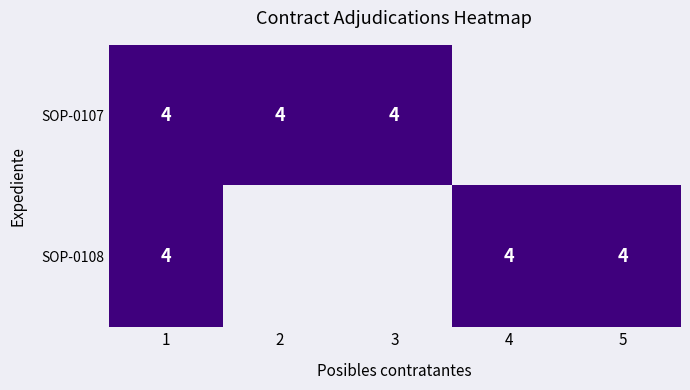

Is it true that SOP-0107 equals 4 at 2?

True